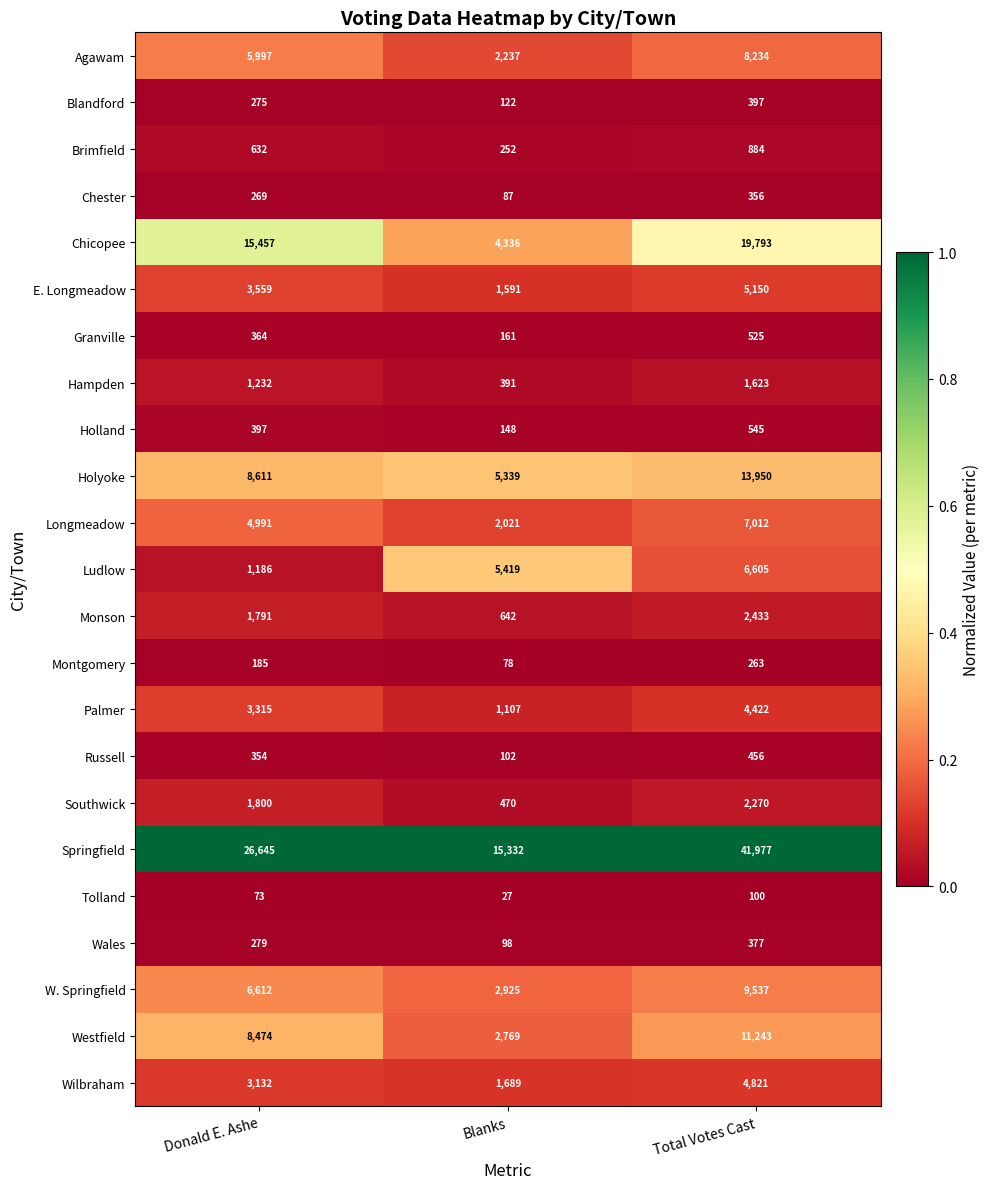

At Total Votes Cast, list the series in order from smallest to largest.

Tolland, Montgomery, Chester, Wales, Blandford, Russell, Granville, Holland, Brimfield, Hampden, Southwick, Monson, Palmer, Wilbraham, E. Longmeadow, Ludlow, Longmeadow, Agawam, W. Springfield, Westfield, Holyoke, Chicopee, Springfield